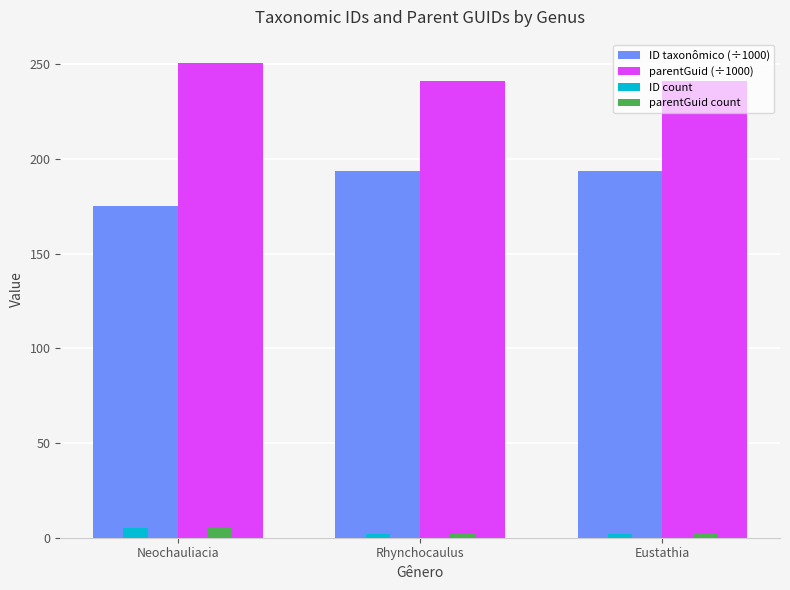

What value does the ID taxonômico (÷1000) series have at Neochauliacia?

175.0